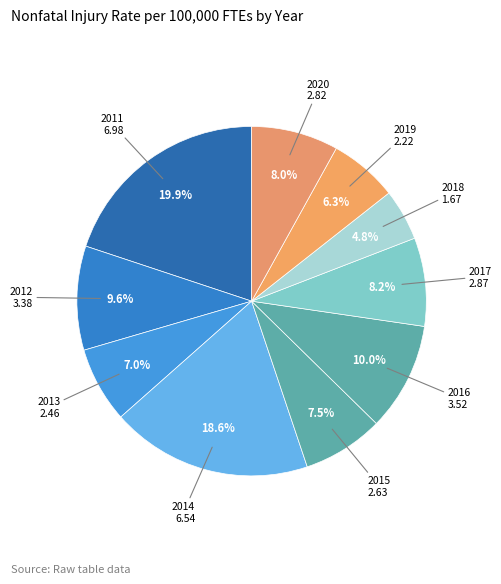

What is the largest slice in the pie chart?

2011